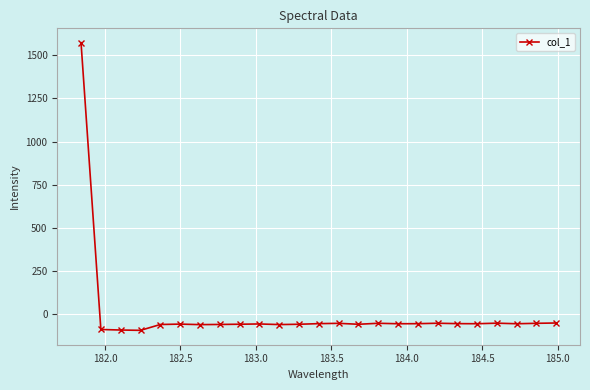

What is the maximum value shown in the chart?

1573.6